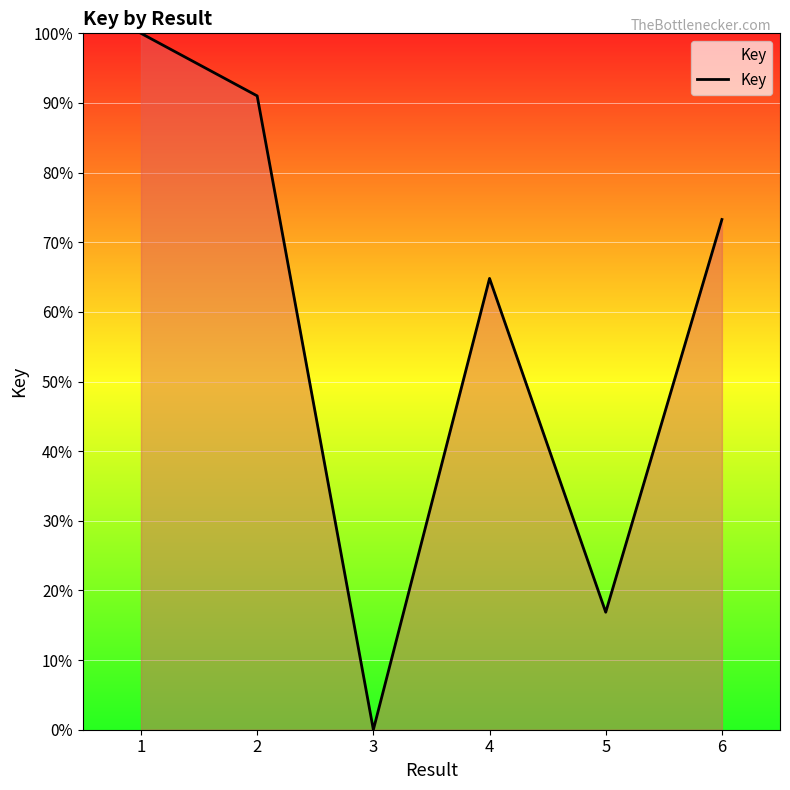

Which category has the highest value across all series?

1